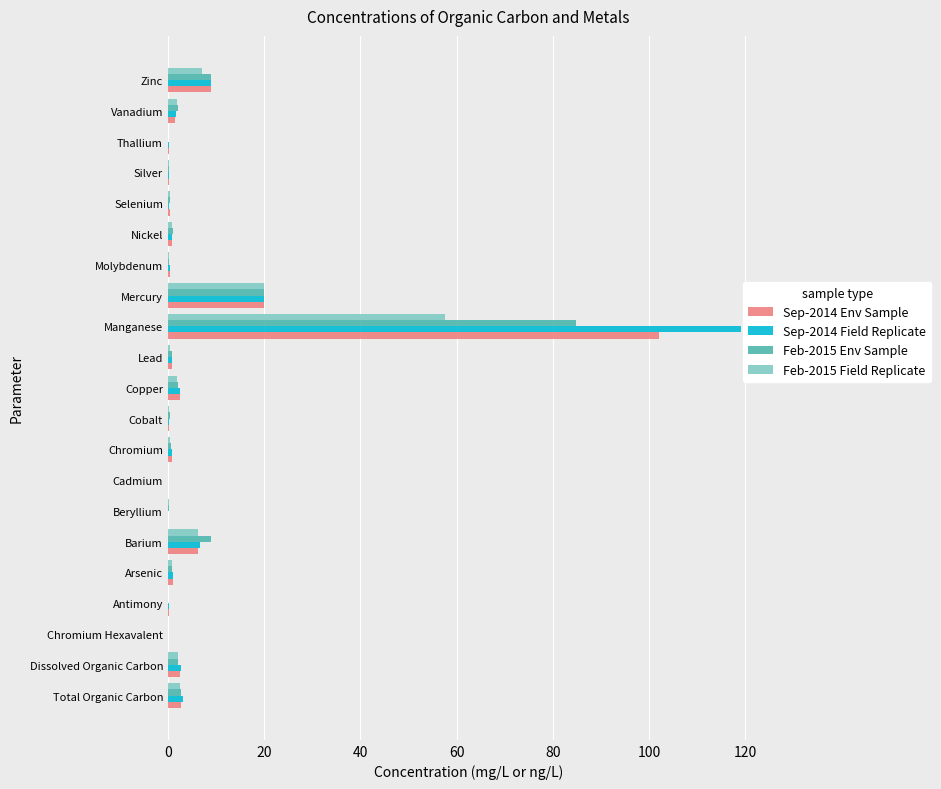

What is the total value across all series at Manganese?

363.3